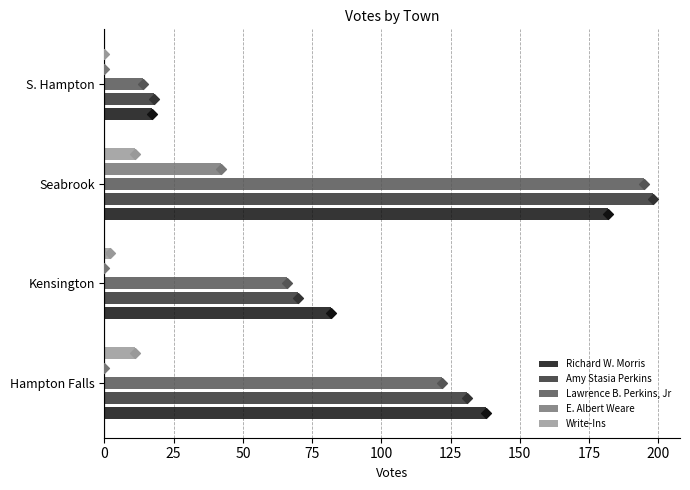

At how many categories does at least one series exceed 83?

2